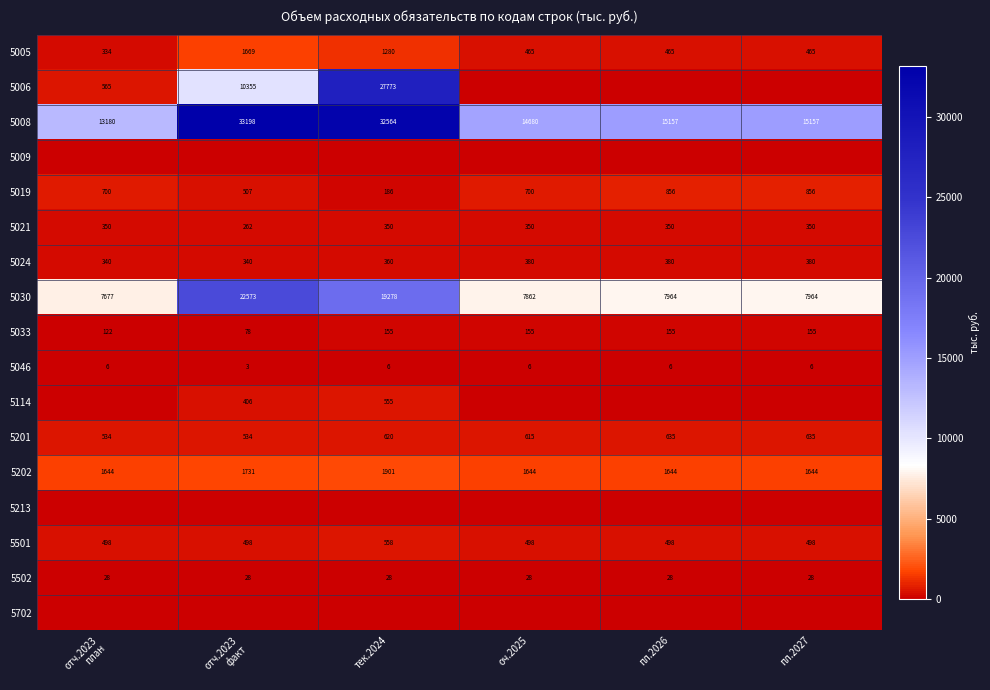

What is the difference between the maximum and minimum values in the 5030 series?

14896